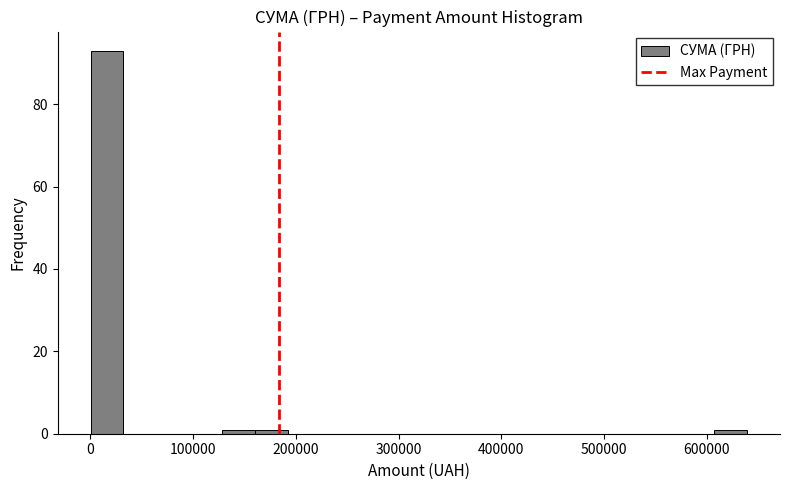

Around what value on the x-axis is the tallest bar? Give the approximate position of its centre, as read against the axis.

20000